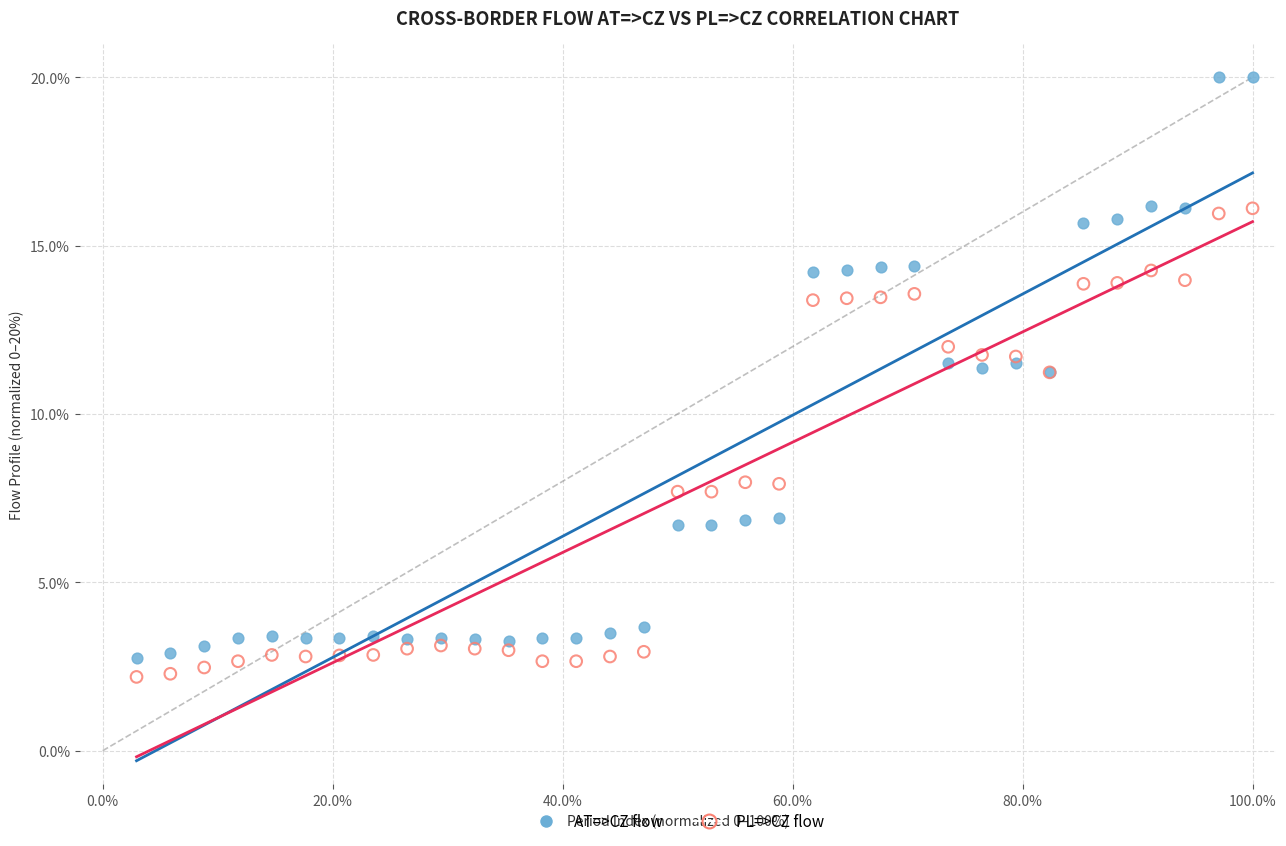

What are all the series names shown in the legend?

AT=>CZ flow, PL=>CZ flow